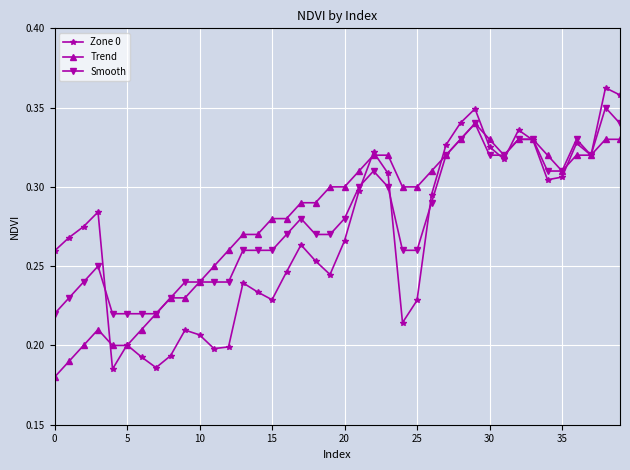

At how many categories does at least one series exceed 0?

40